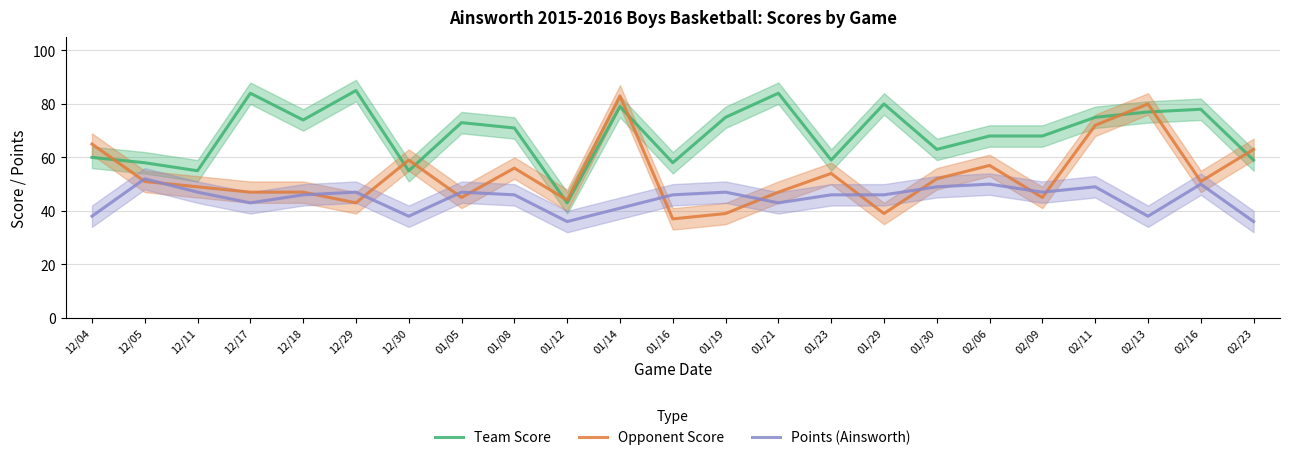

At which label does Team Score reach its peak?

12/29